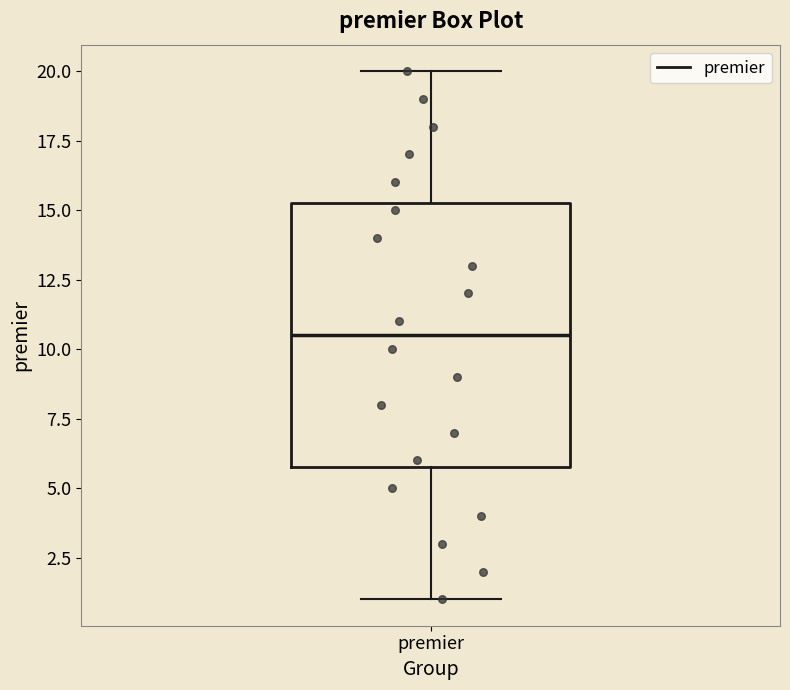

Where does the upper whisker of the box for premier end on the y-axis? The values are not printed on the chart, so give them approximately, as read against the axis.

20.0